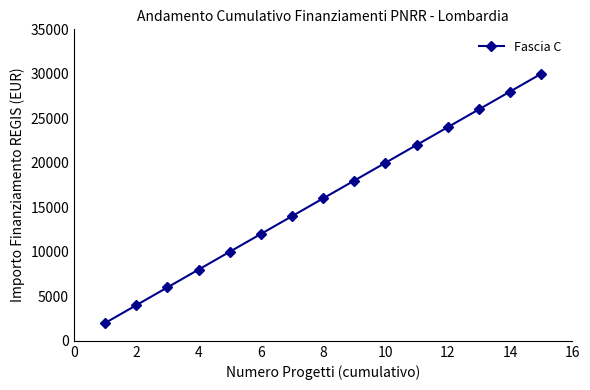

Reading left to right, extract all data points from this chart.

2000	4000	6000	8000	10000	12000	14000	16000	18000	20000	22000	24000	26000	28000	30000